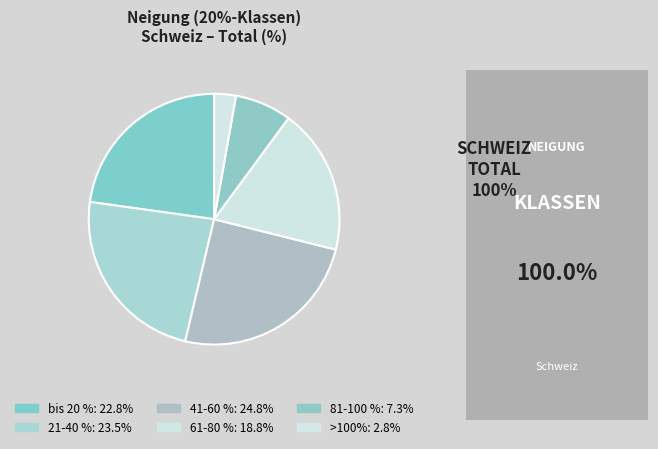

Which slice is the smallest?

>100%